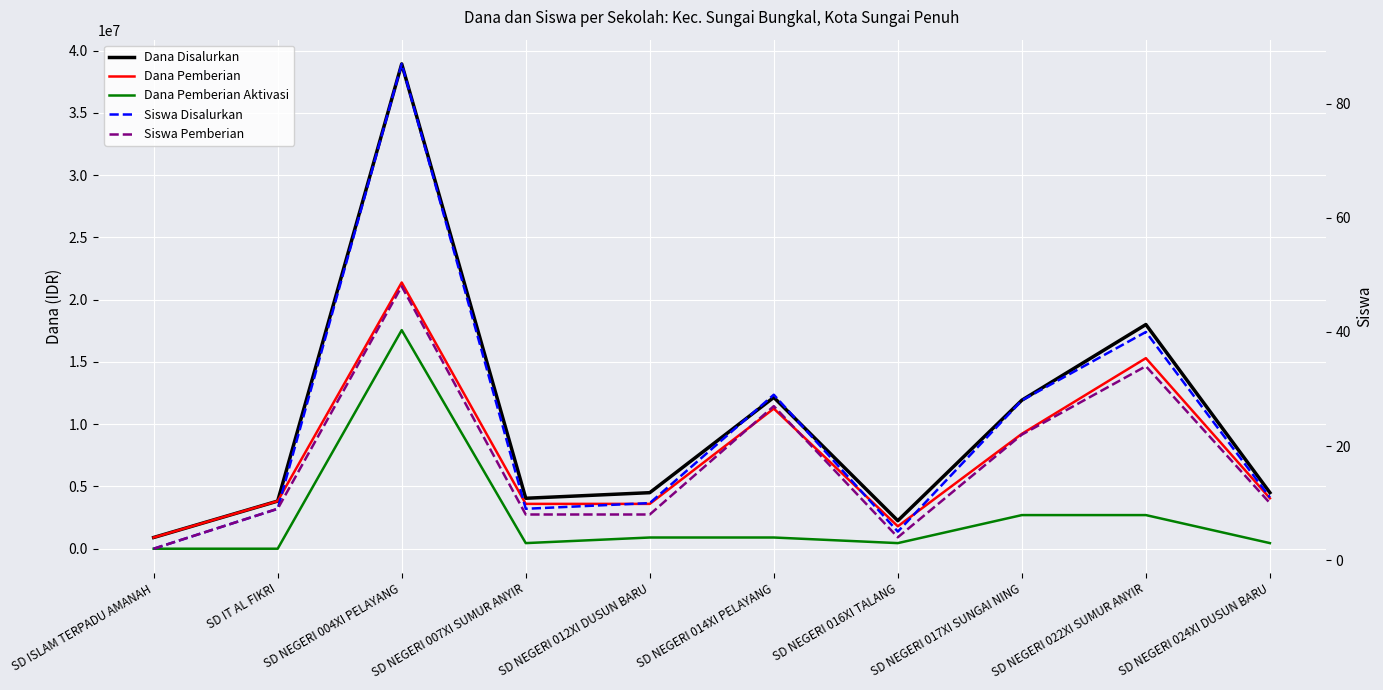

Which has a higher value, SD NEGERI 024XI DUSUN BARU or SD NEGERI 014XI PELAYANG?

SD NEGERI 014XI PELAYANG